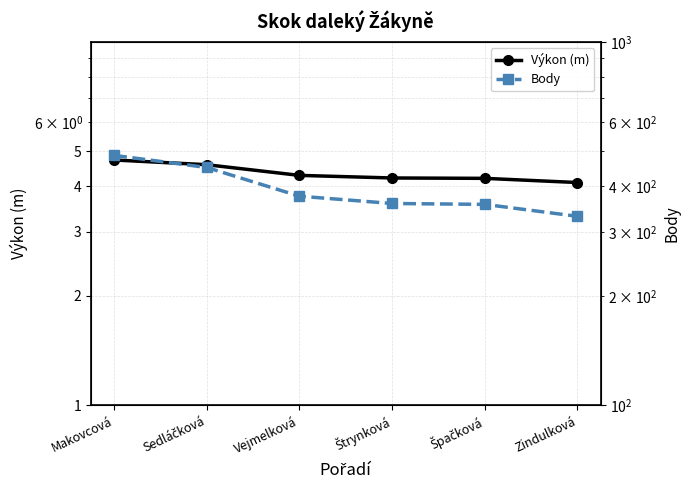

True or false: Body and Výkon (m) cross at least once.

False